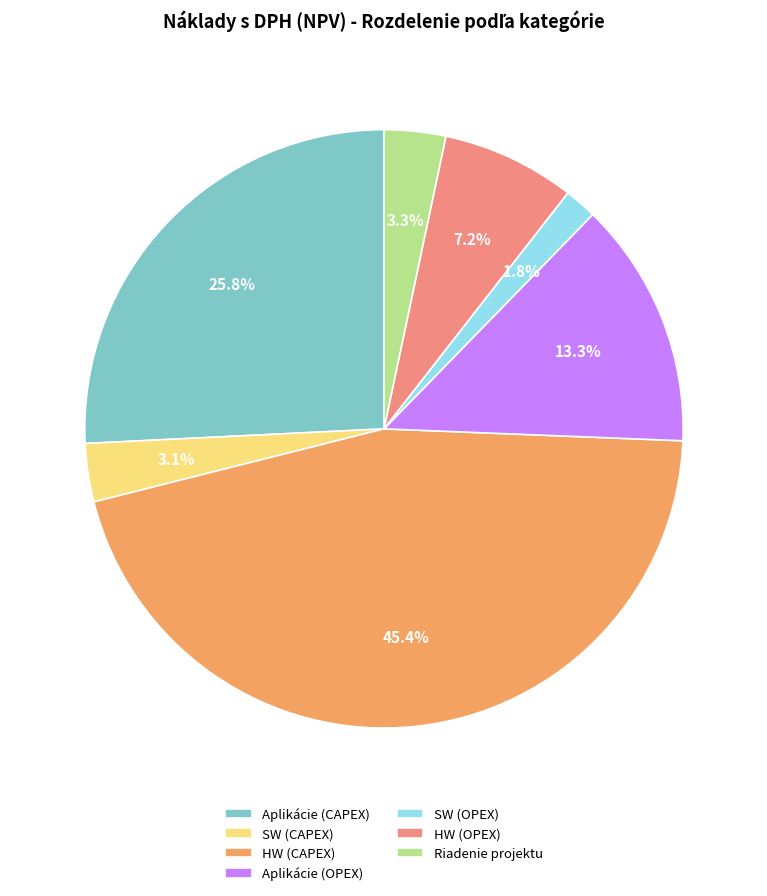

How many segments does this pie chart have?

7